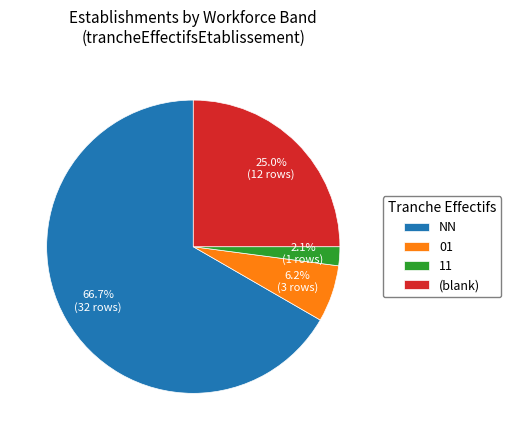

Which slice is the smallest?

11